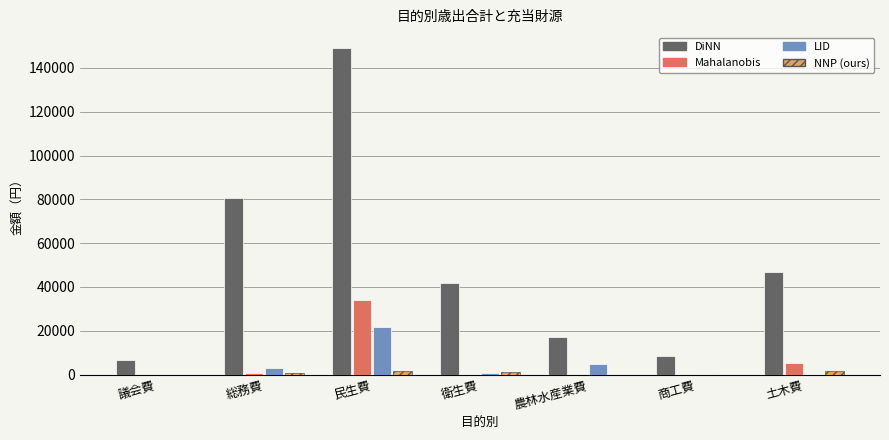

Between 総務費 and 土木費, which series saw the biggest shift?

DiNN